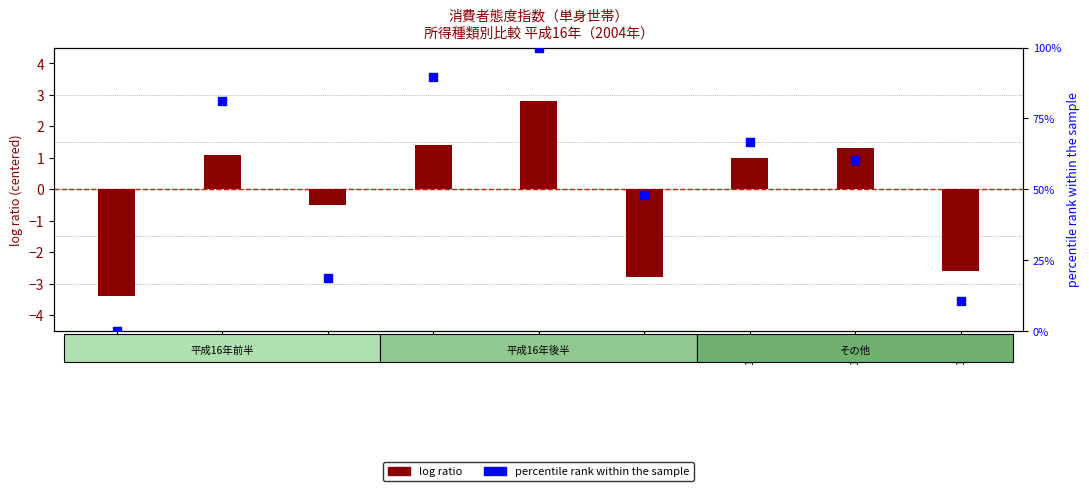

Which series has the widest spread of Y values?

percentile rank within the sample